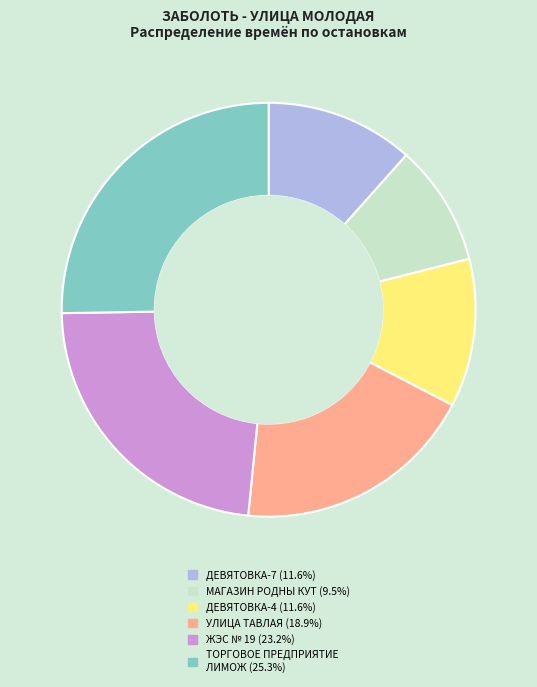

Is there a majority slice in this chart?

No